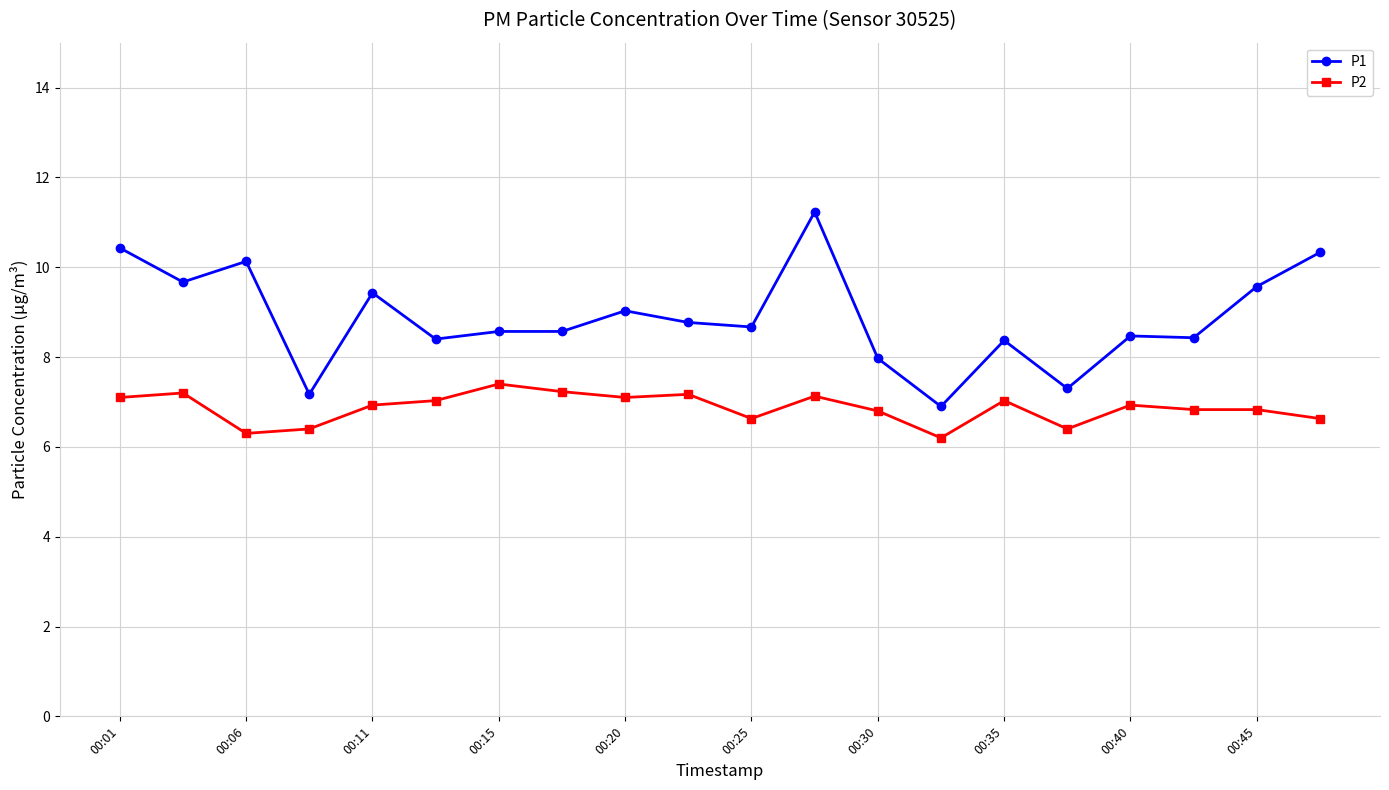

What is the sum of all P1 values?

177.4